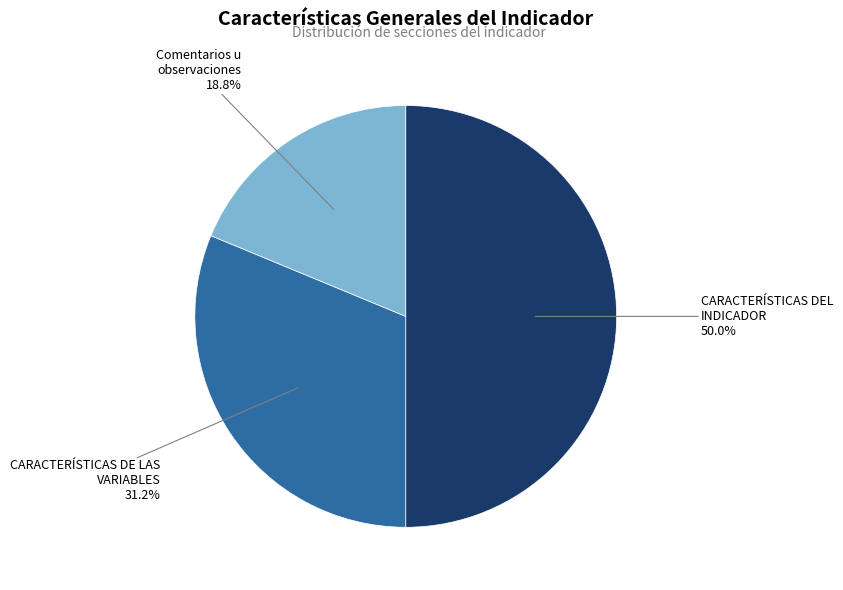

Count the number of slices in the pie.

3